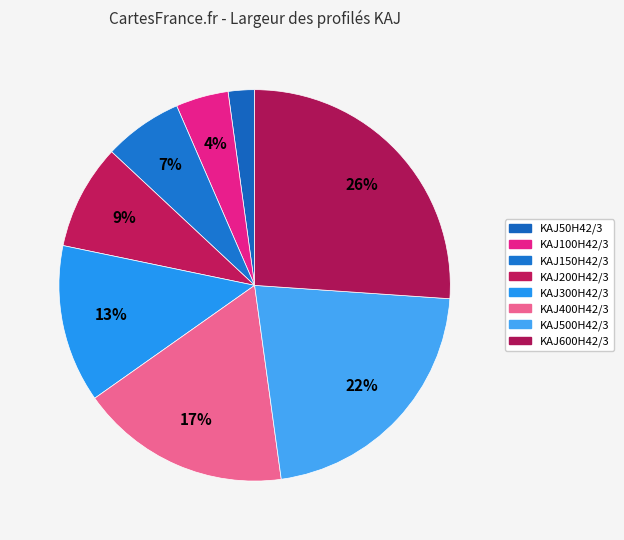

Which slice is the largest?

KAJ600H42/3